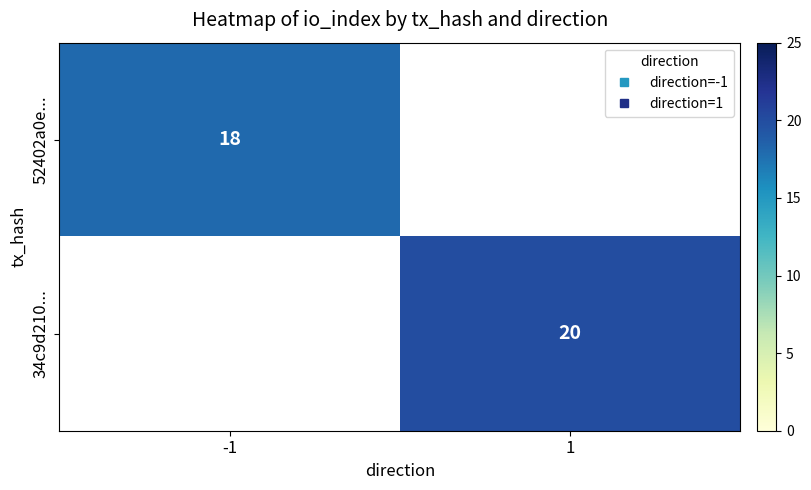

What is the lowest value of the 52402a0e... series?

18.0